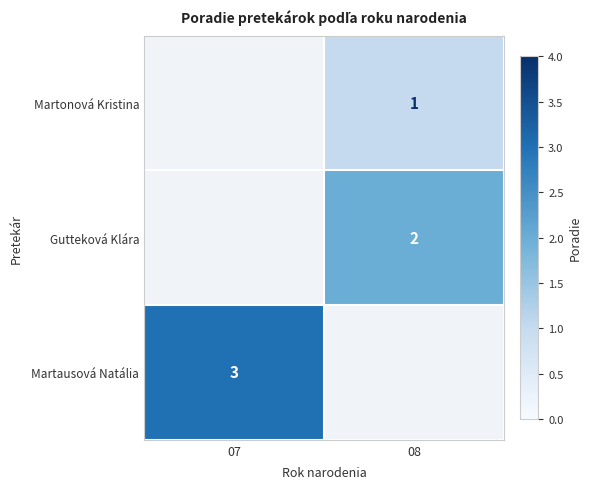

What is the maximum value shown in the chart?

3